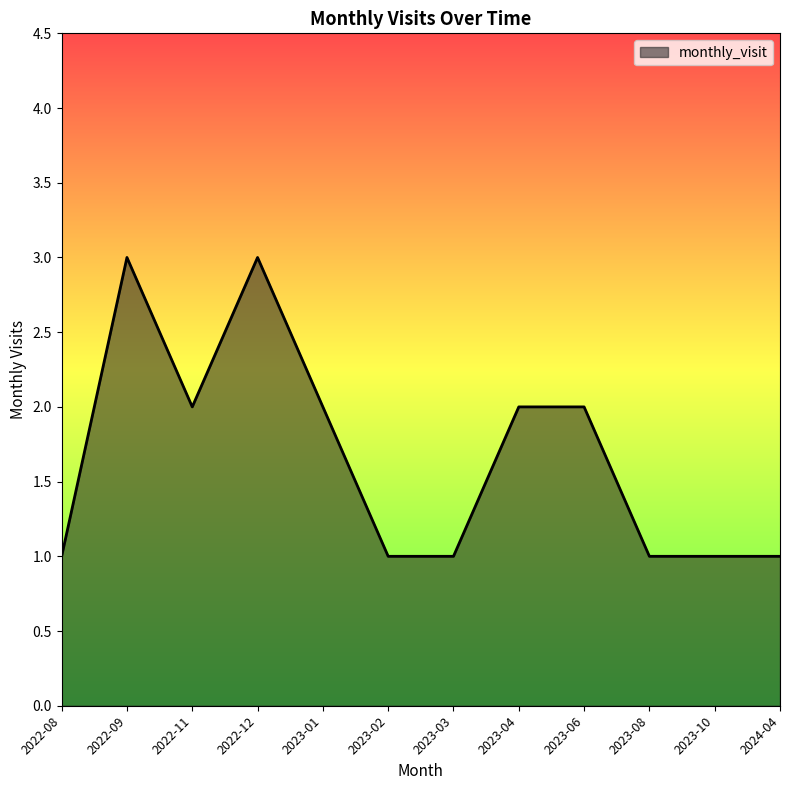

What is the maximum value shown in the chart?

3